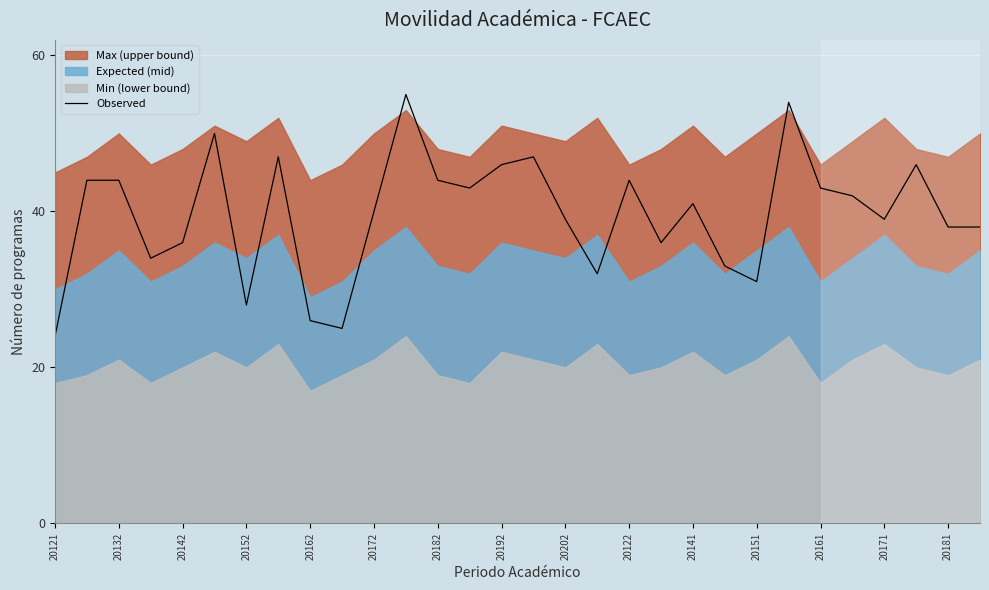

True or false: Observed has a value of 34 at 20162.

False